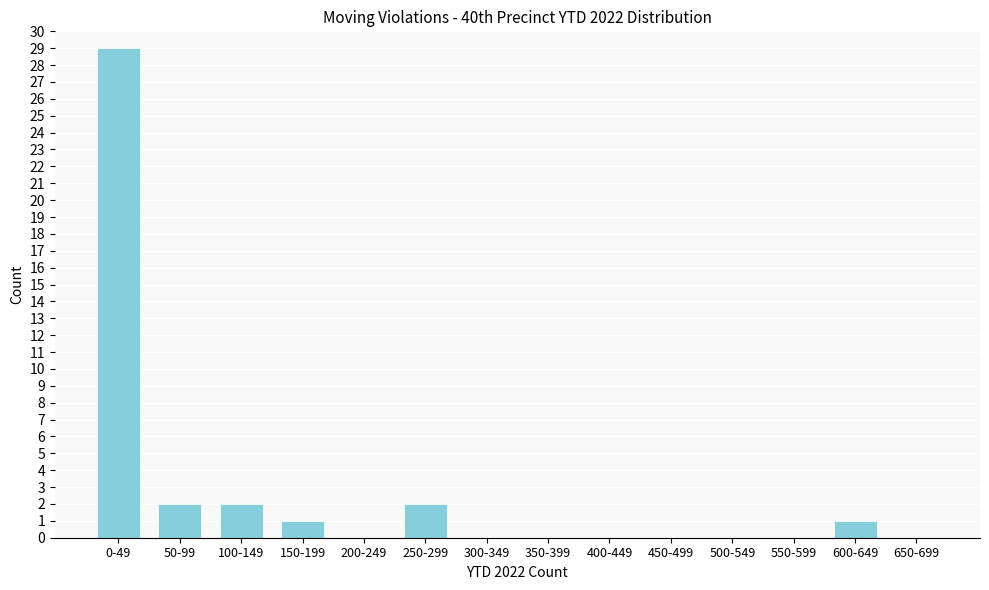

Reading right to left, extract all data points from this chart.

650-699=0	600-649=1	550-599=0	500-549=0	450-499=0	400-449=0	350-399=0	300-349=0	250-299=2	200-249=0	150-199=1	100-149=2	50-99=2	0-49=29